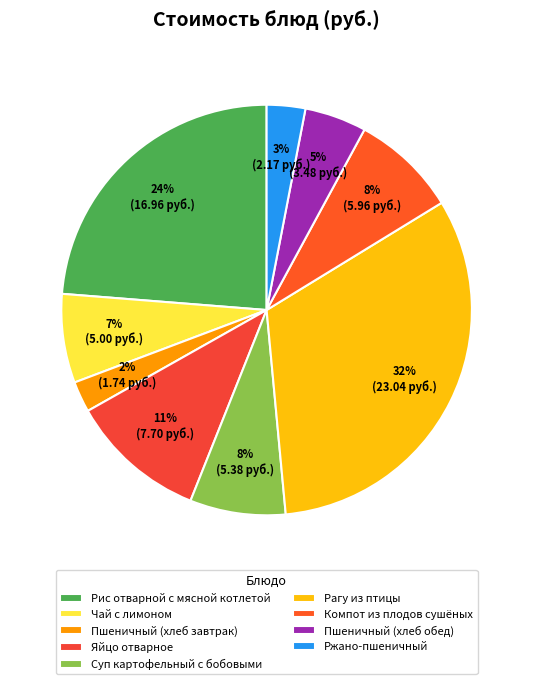

To the nearest percent, what percentage of the pie is Ржано-пшеничный?

3%